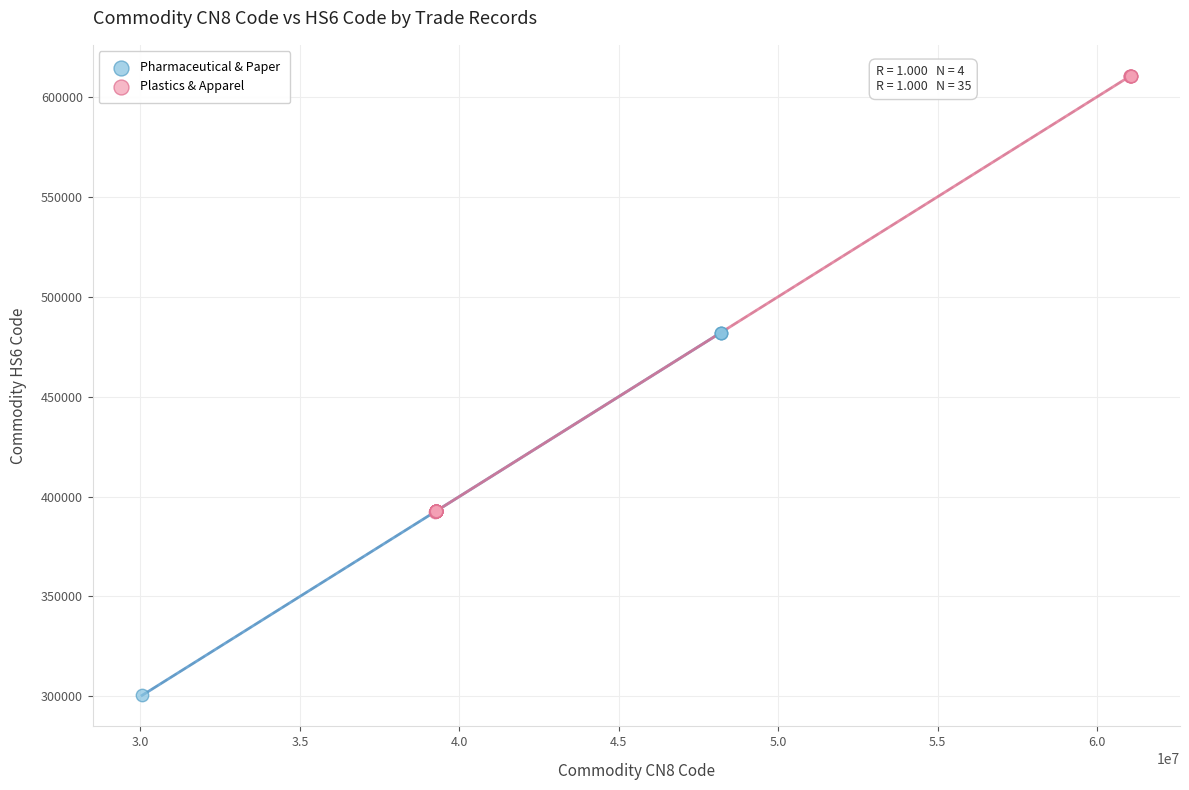

Which series reaches the minimum Y coordinate?

Pharmaceutical & Paper